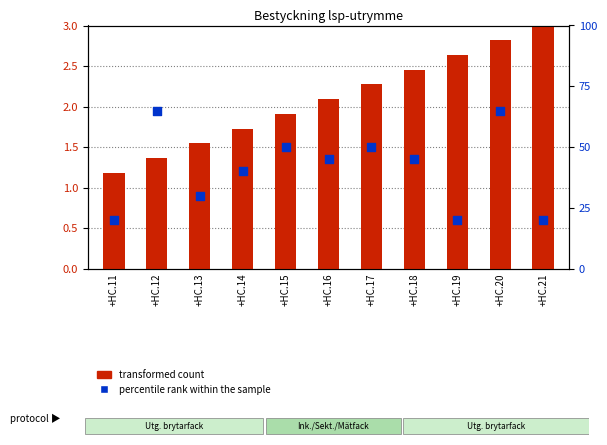

Which series reaches the minimum Y coordinate?

transformed count